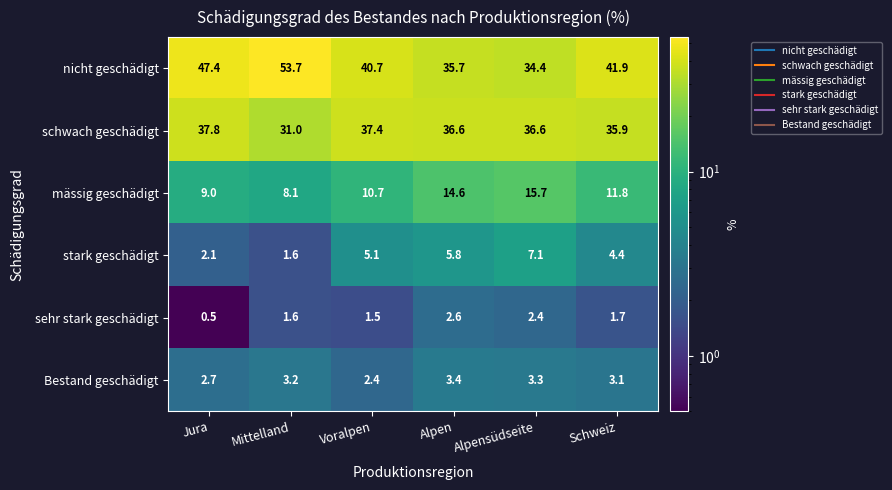

How many series are shown in this chart?

6